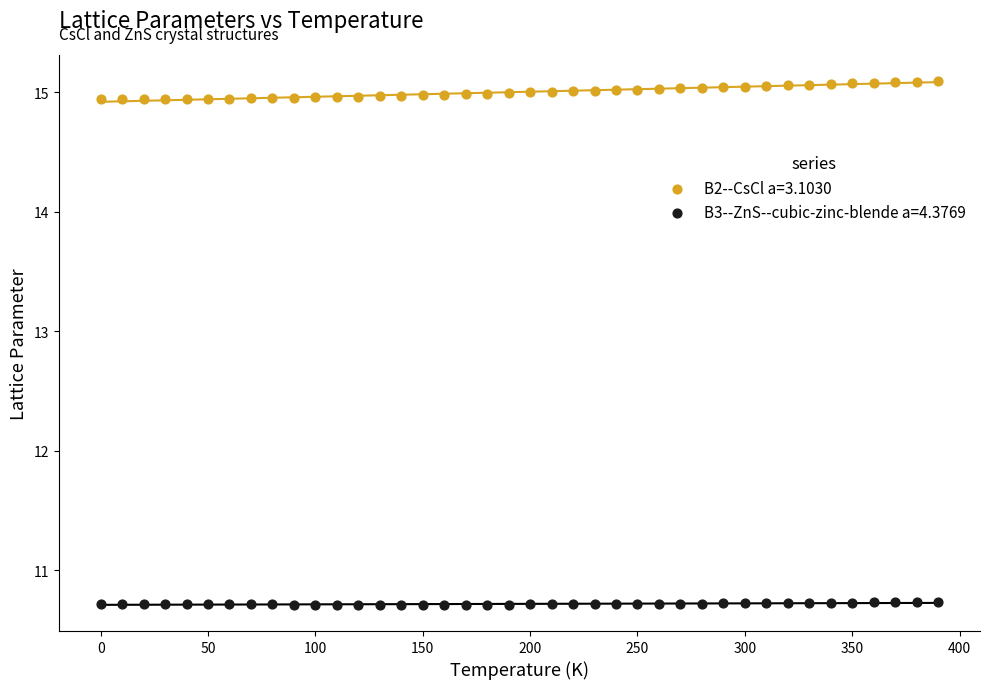

Across all data points, what is the range of X values (max minus min)?

390.0